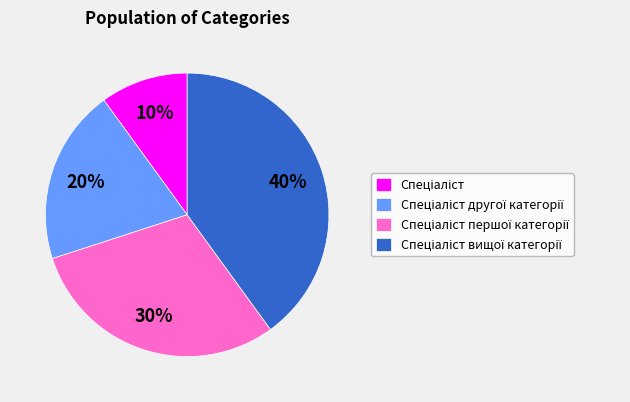

To the nearest percent, what is the average slice percentage?

25%